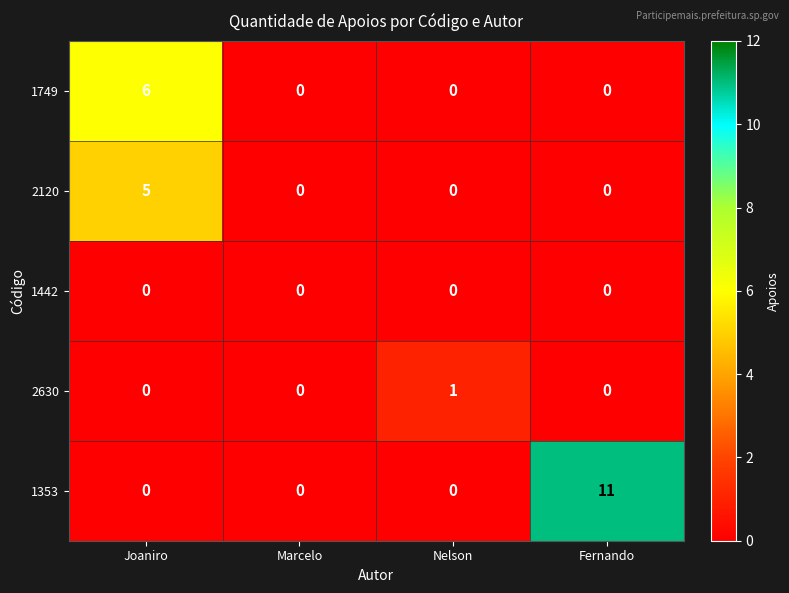

Which label corresponds to the largest value in the chart?

Fernando